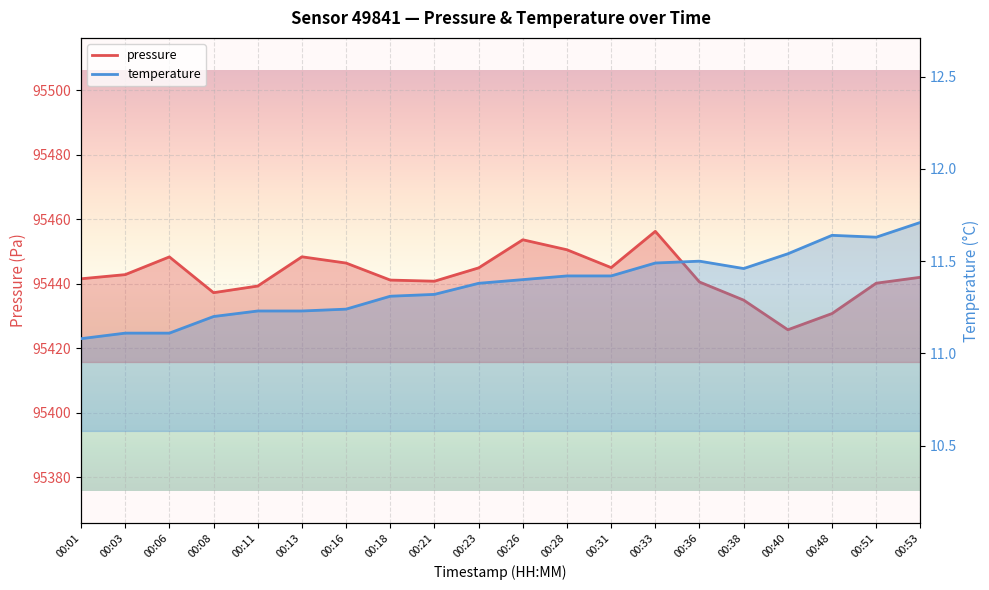

What is the highest value of the temperature series?

11.7